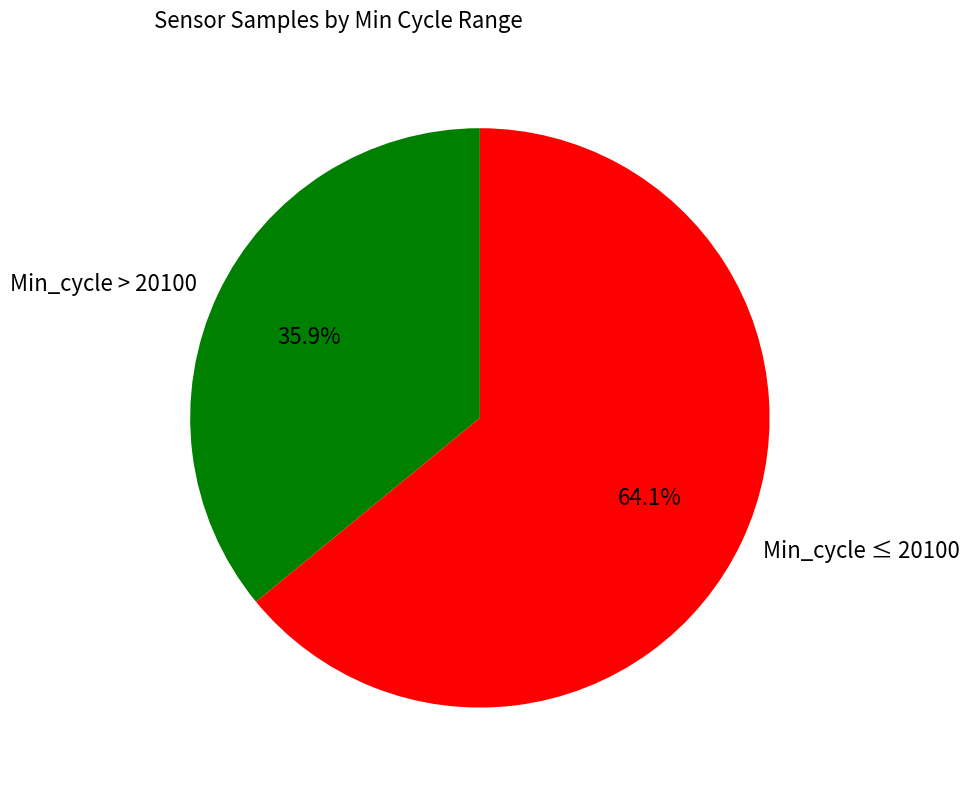

What is the ratio of the value at Min_cycle ≤ 20100 to the value at Min_cycle > 20100?

1.8